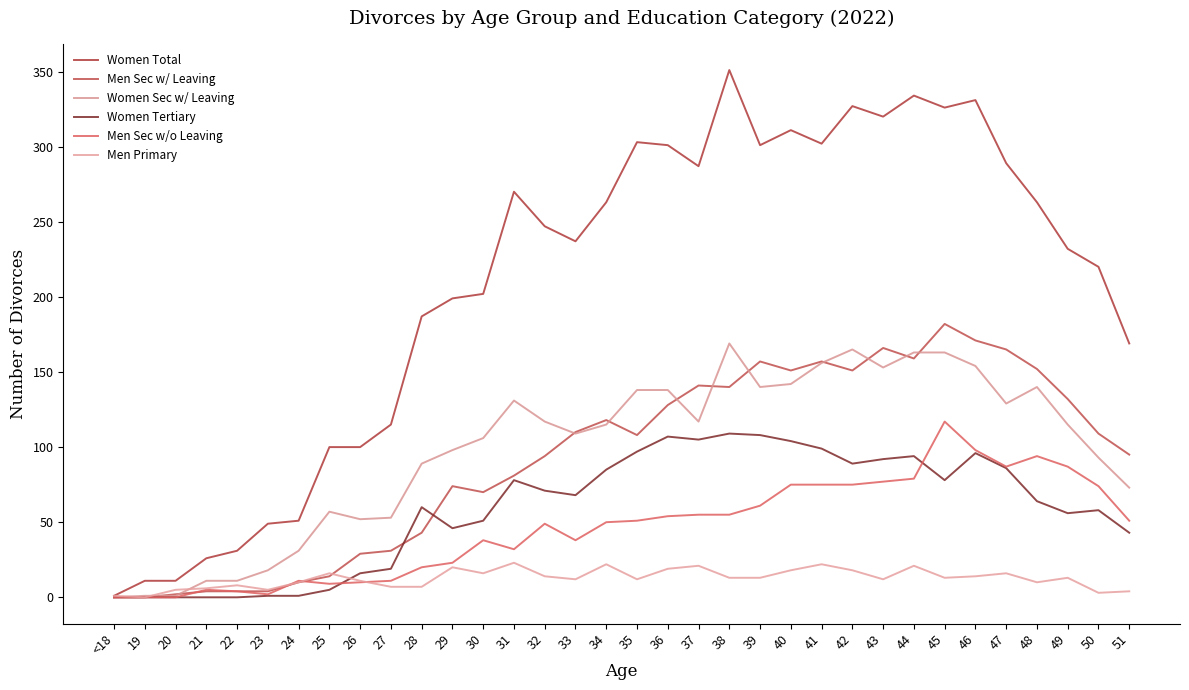

True or false: Men Primary and Men Sec w/ Leaving intersect in this chart.

True